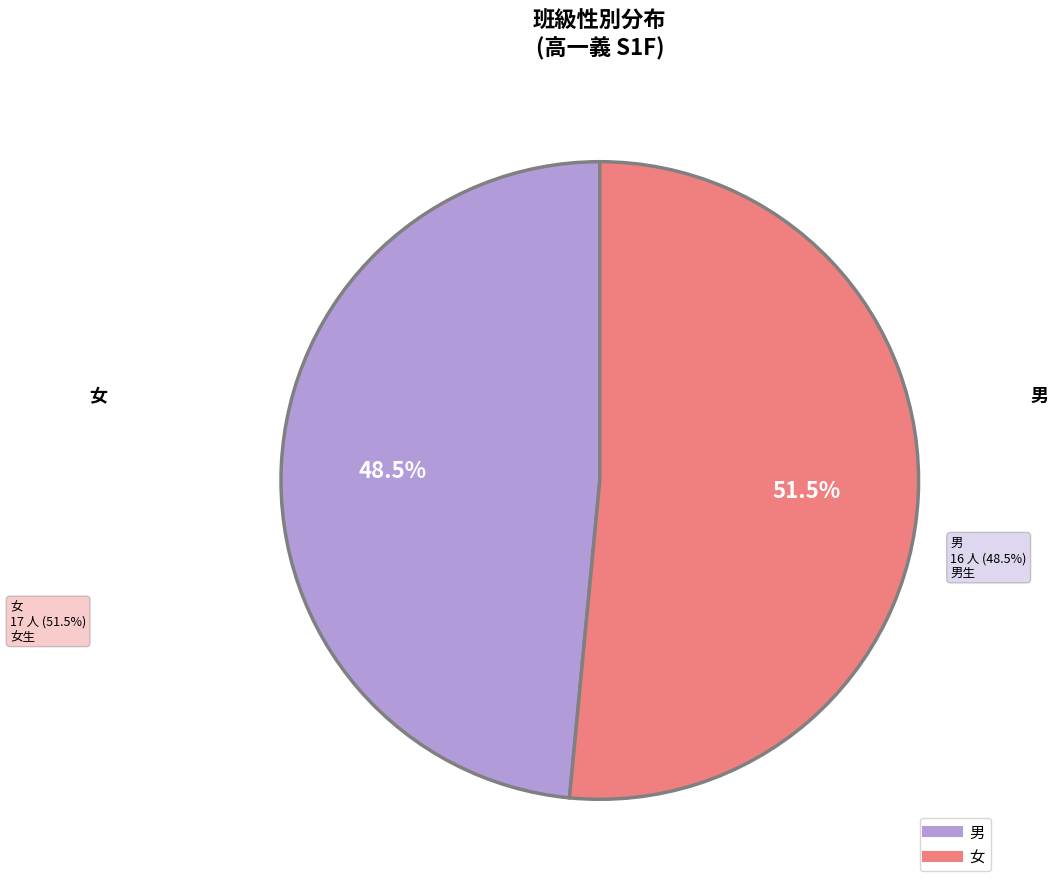

What is the change in value from 男 to 女?

+1